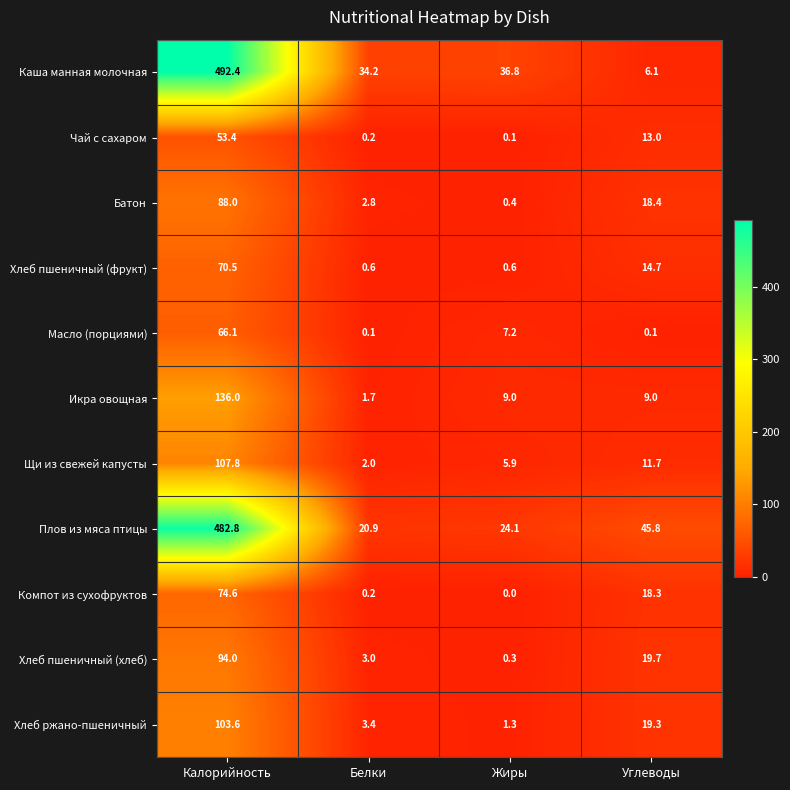

What is the maximum value shown in the chart?

492.4